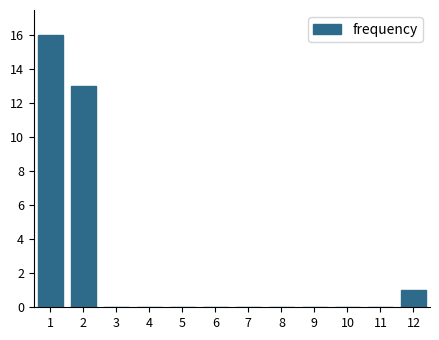

Reading left to right, extract all data points from this chart.

1=16	2=13	3=0	4=0	5=0	6=0	7=0	8=0	9=0	10=0	11=0	12=1